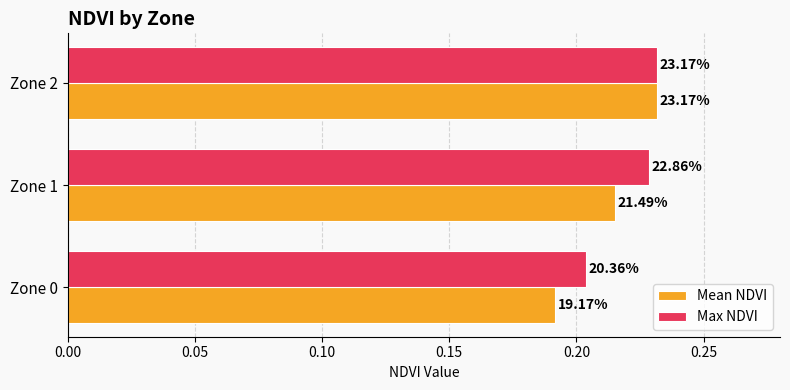

What is the value of the Max NDVI bar at the 1st from the left?

0.2